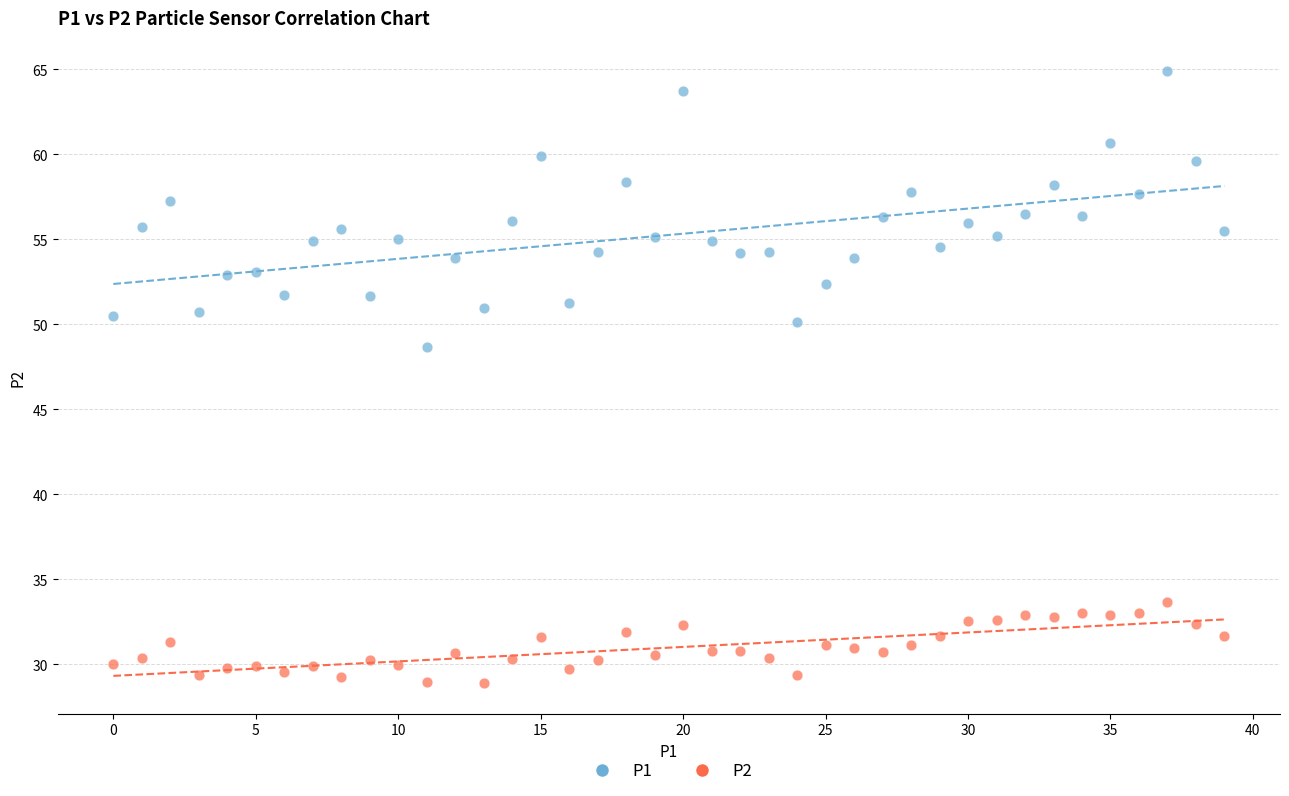

Which series contains the highest Y value?

P1